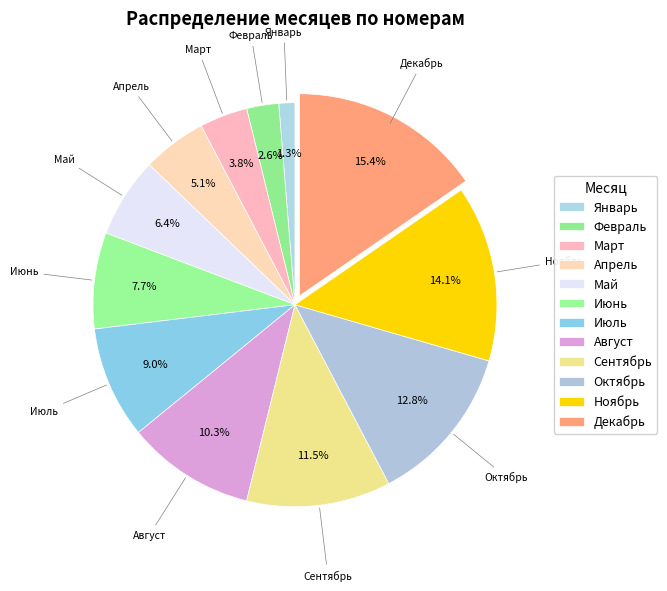

To the nearest percent, what is the difference between the Май and Октябрь slice percentages?

6%